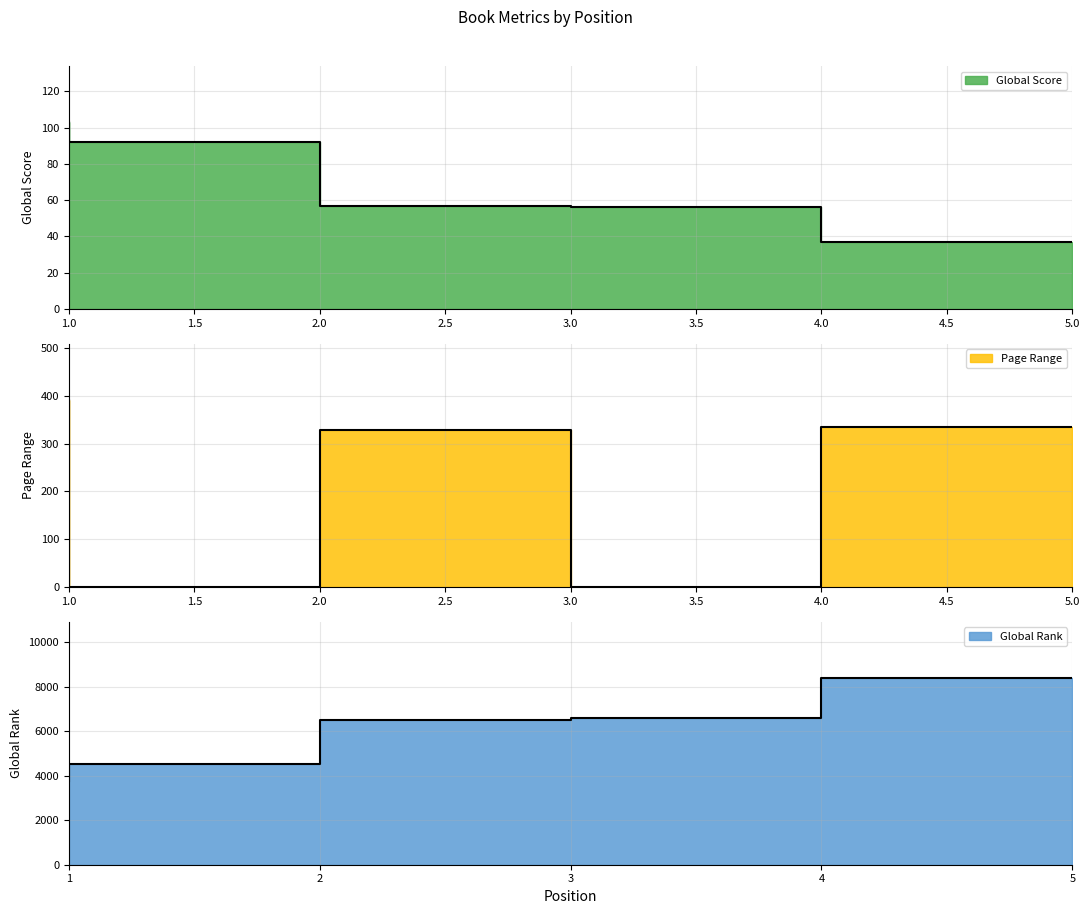

What is the greatest value displayed?

8392